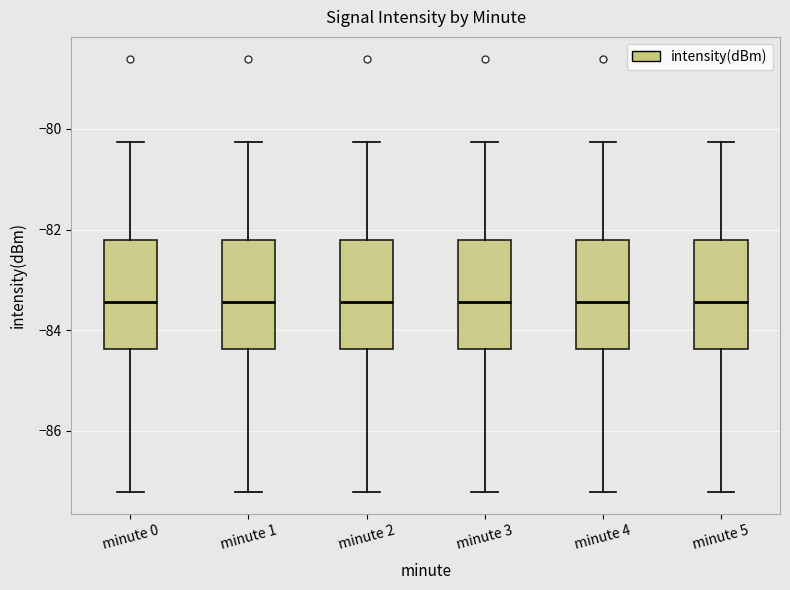

Reading left to right, read every box against the y-axis: the position of its median line, the range the box covers, and the ends of its whiskers. The values are not printed on the chart, so give them approximately, as read against the axis.

minute 0: median -83.4, box -84.4 to -82.2, whiskers -87.2 to -80.2
minute 1: median -83.4, box -84.4 to -82.2, whiskers -87.2 to -80.2
minute 2: median -83.4, box -84.4 to -82.2, whiskers -87.2 to -80.2
minute 3: median -83.4, box -84.4 to -82.2, whiskers -87.2 to -80.2
minute 4: median -83.4, box -84.4 to -82.2, whiskers -87.2 to -80.2
minute 5: median -83.4, box -84.4 to -82.2, whiskers -87.2 to -80.2